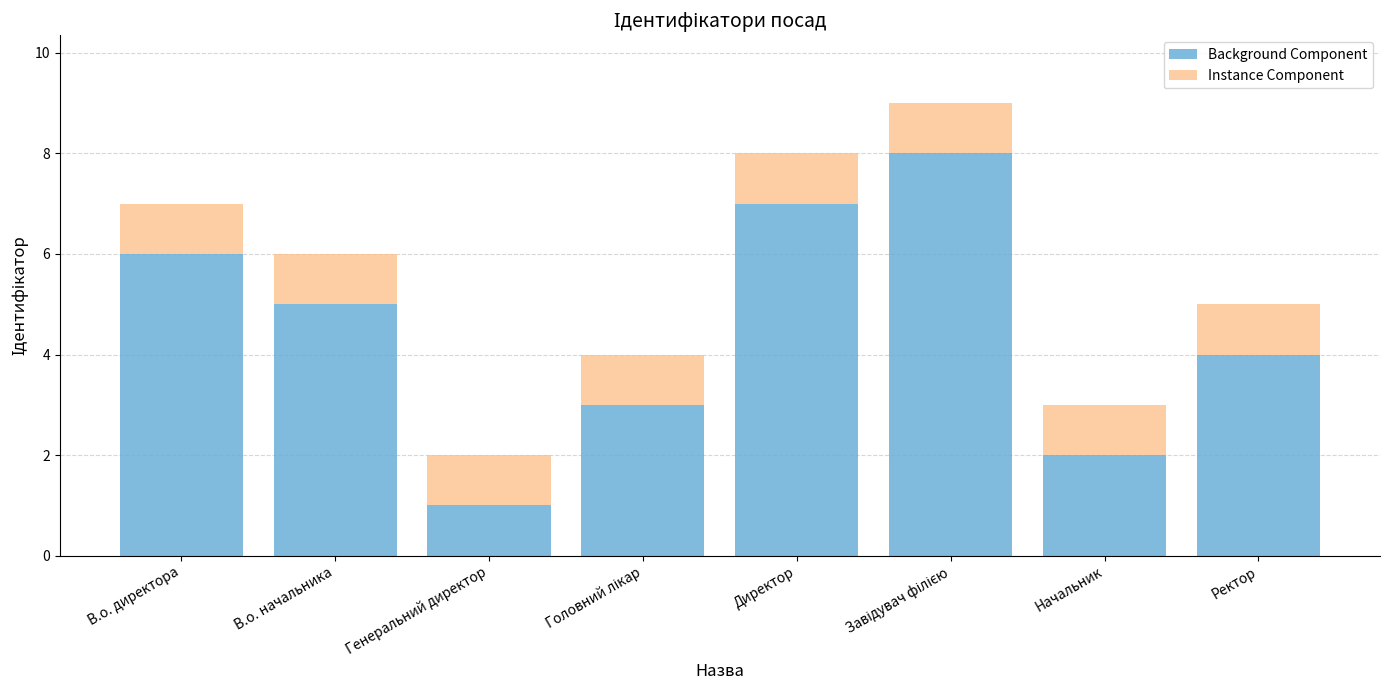

Reading left to right, what are the values for Background Component?

6	5	1	3	7	8	2	4